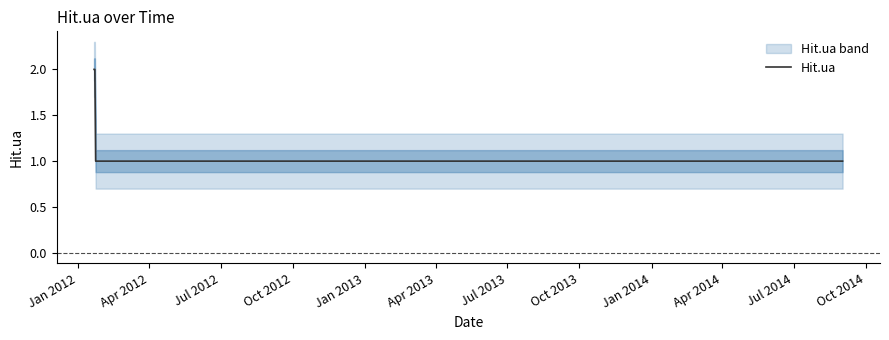

How many lines are shown in the chart?

1